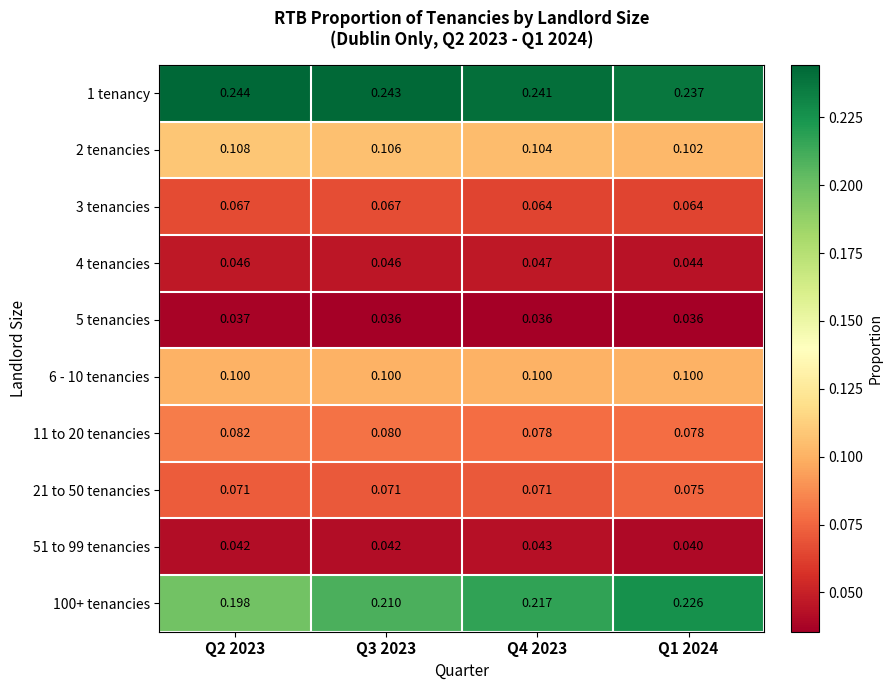

What is the total value across all series at Q1 2024?

1.0